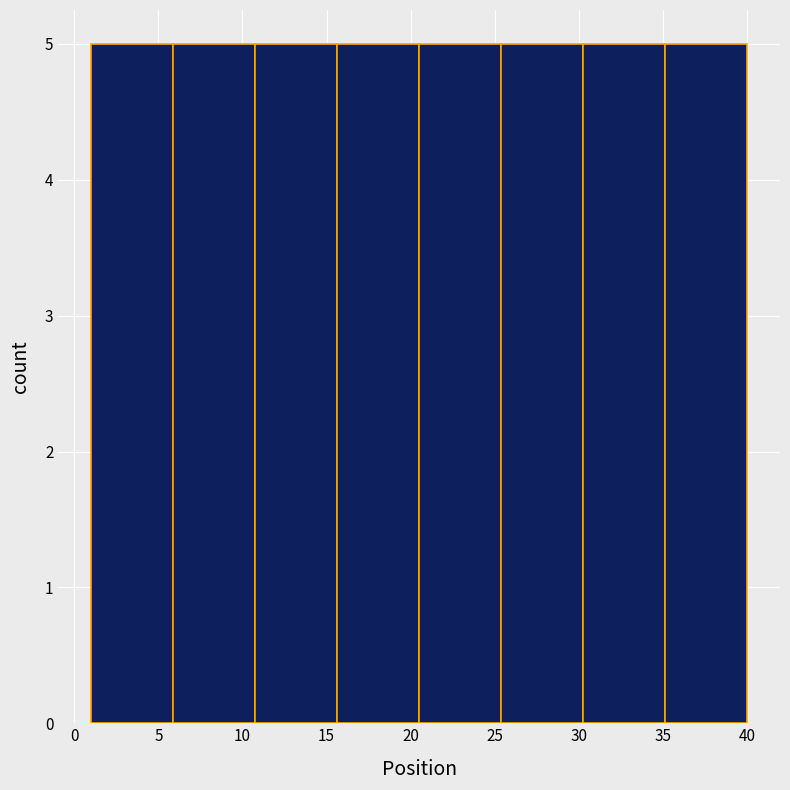

Reading left to right, transcribe this chart: for each bar, give the range it covers on the x-axis and its height. Neither the bar edges nor the heights are printed on the chart, so give them approximately, as read against the axes.

1.0 to 6.0: 5
6.0 to 11.0: 5
11.0 to 15.5: 5
15.5 to 20.5: 5
20.5 to 25.5: 5
25.5 to 30.5: 5
30.5 to 35.0: 5
35.0 to 40.0: 5